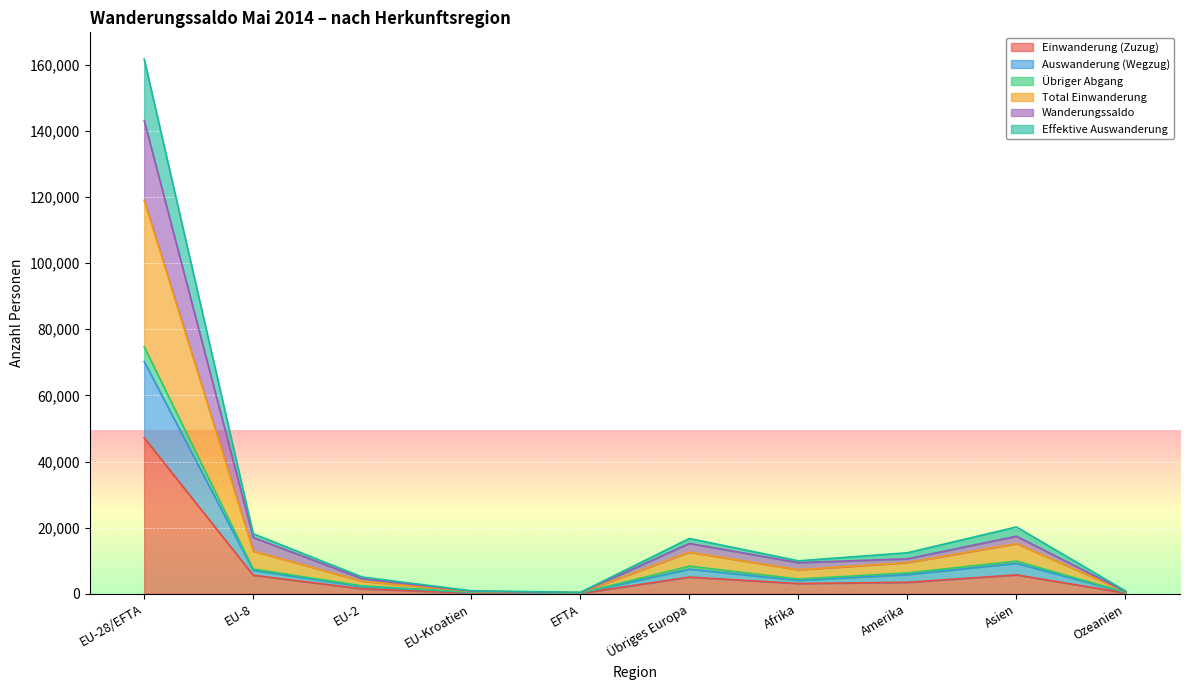

How many lines are shown in the chart?

6